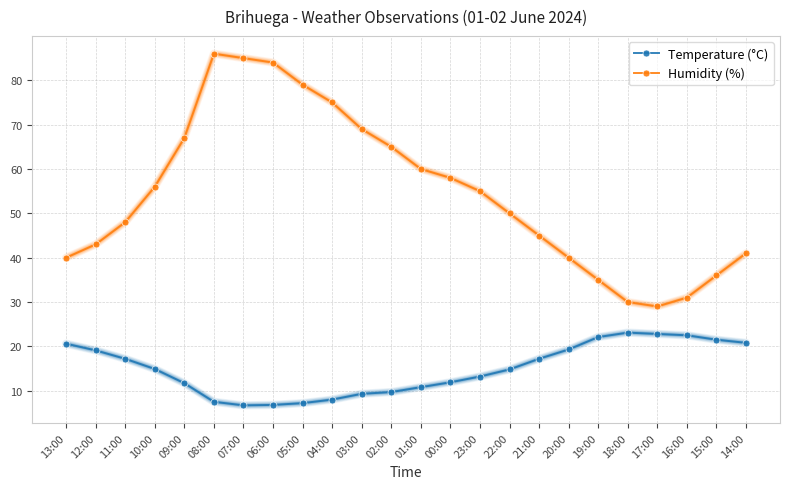

What is the difference between the maximum and minimum values in the Humidity (%) series?

57.0